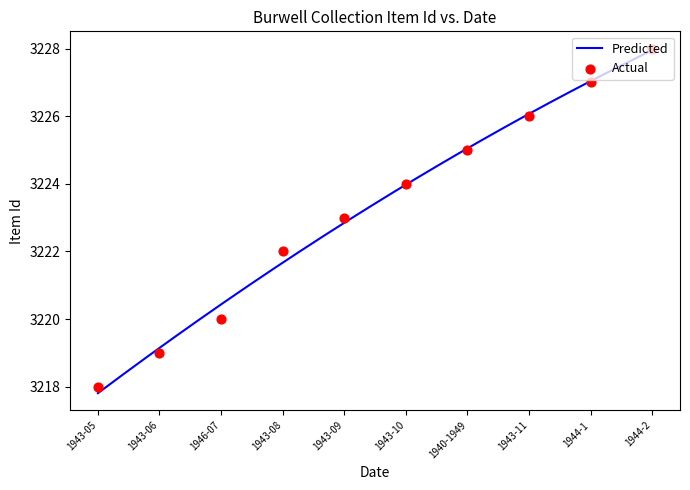

Approximately how many times larger is the value at 1946-07 compared to 1943-06?

1.0